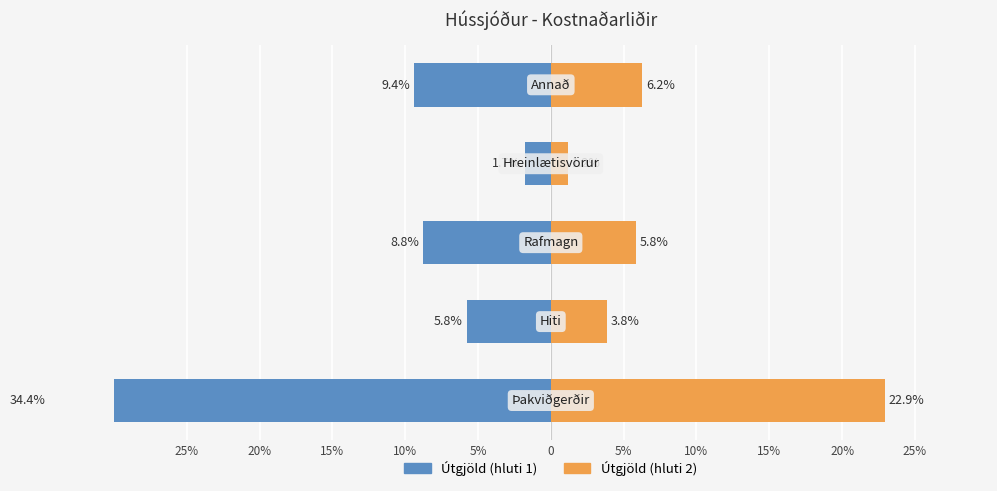

How many data points in Útgjöld (hluti 1) are above -8?

2